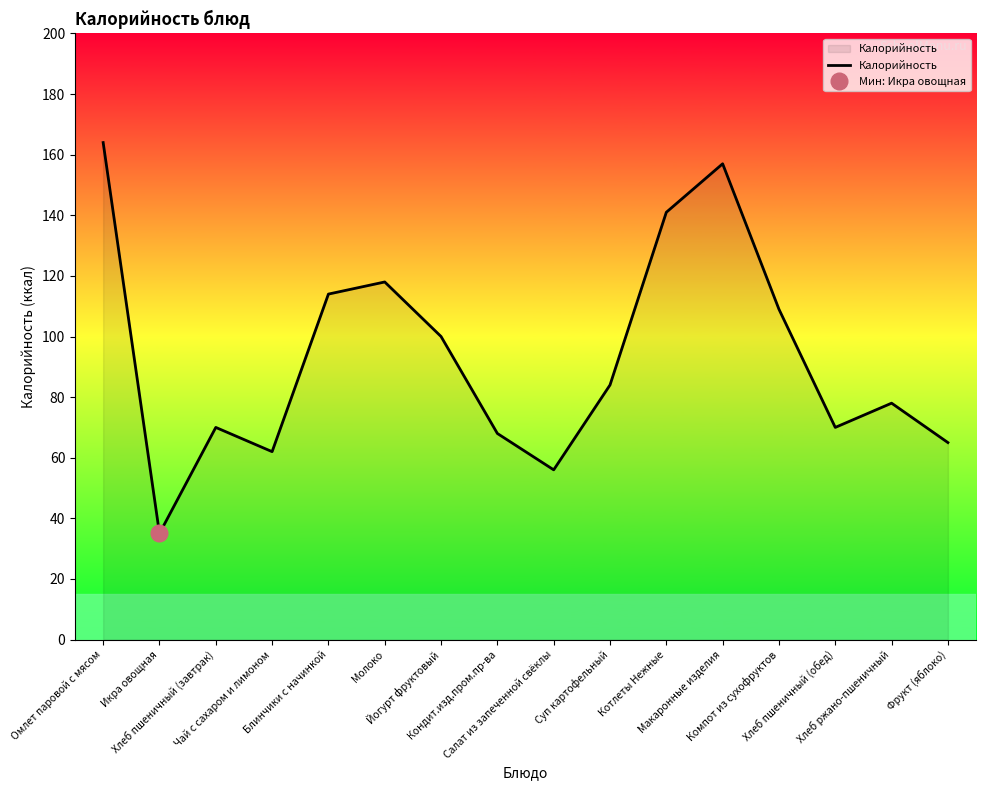

How many lines are shown in the chart?

1